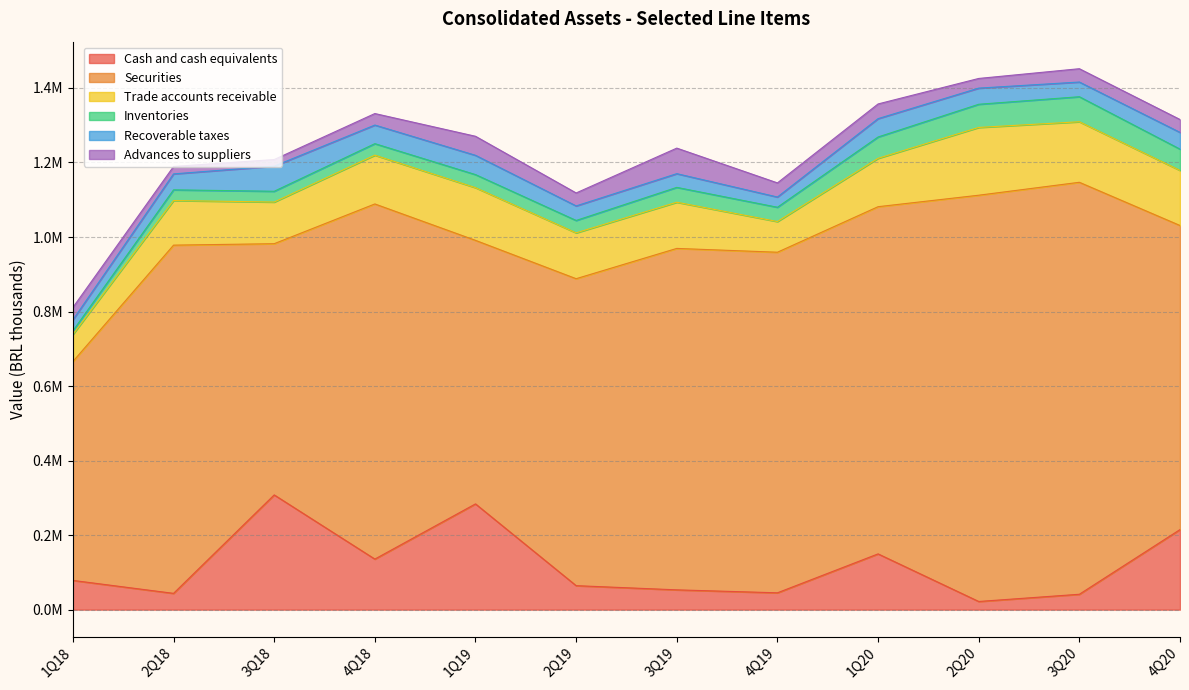

Which series changed the most between 1Q18 and 2Q18?

Securities